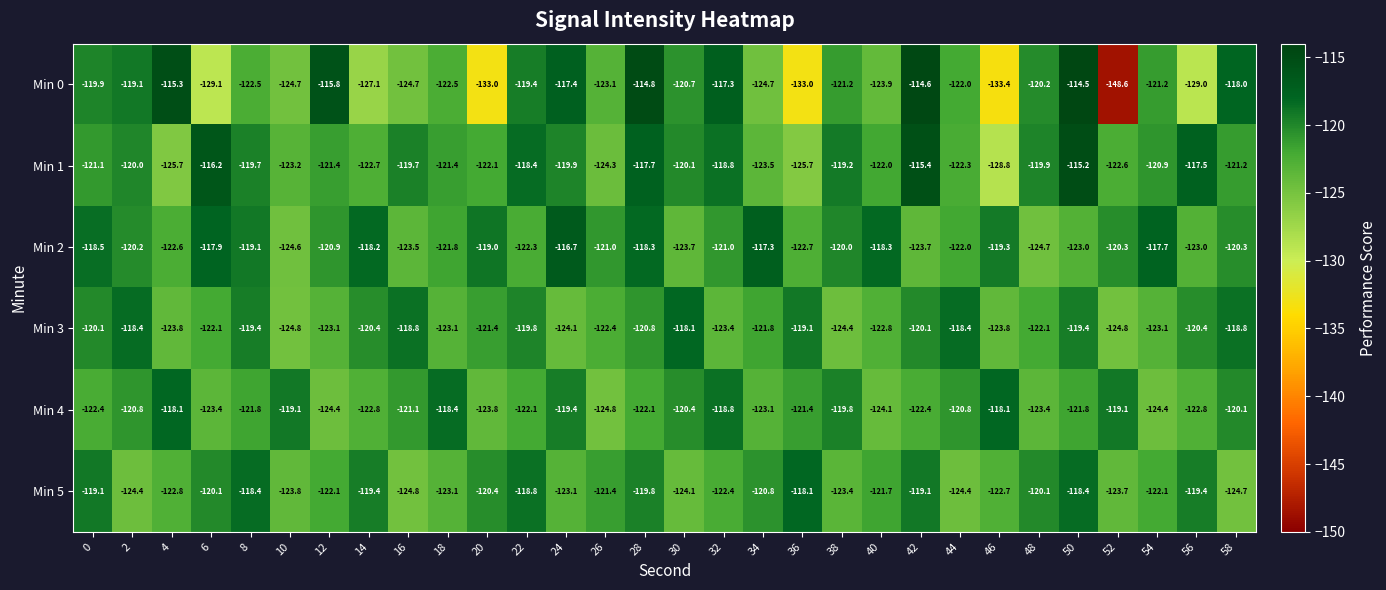

Which series has the largest total across all categories?

Min 2